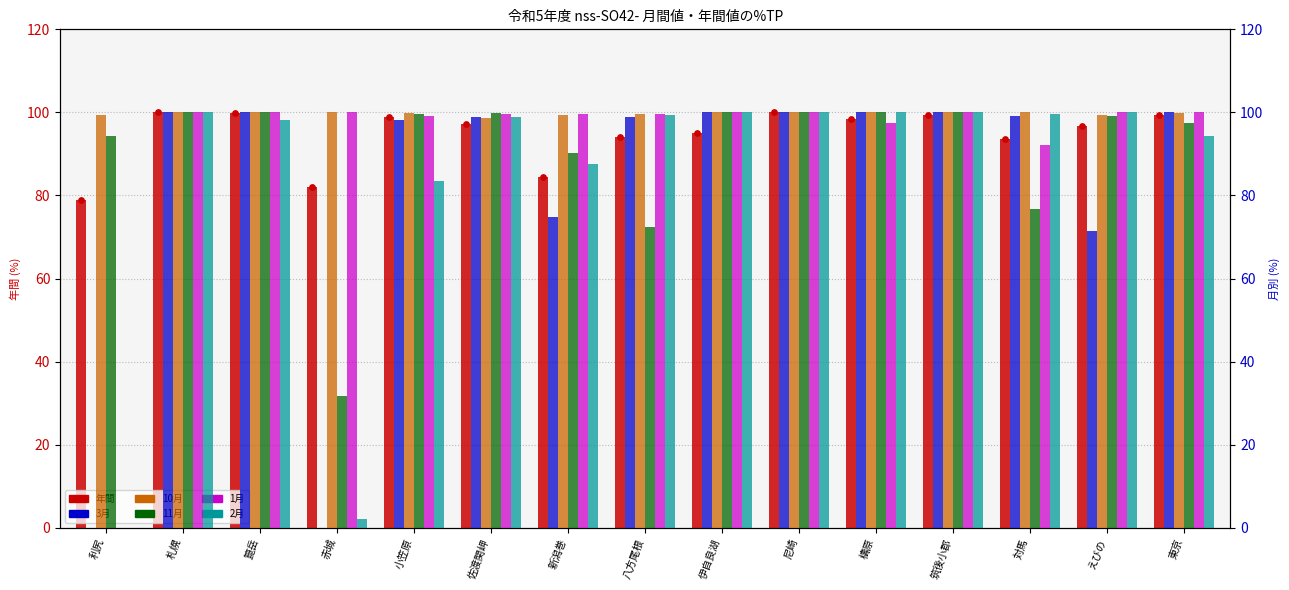

Which series has the largest total across all categories?

10月